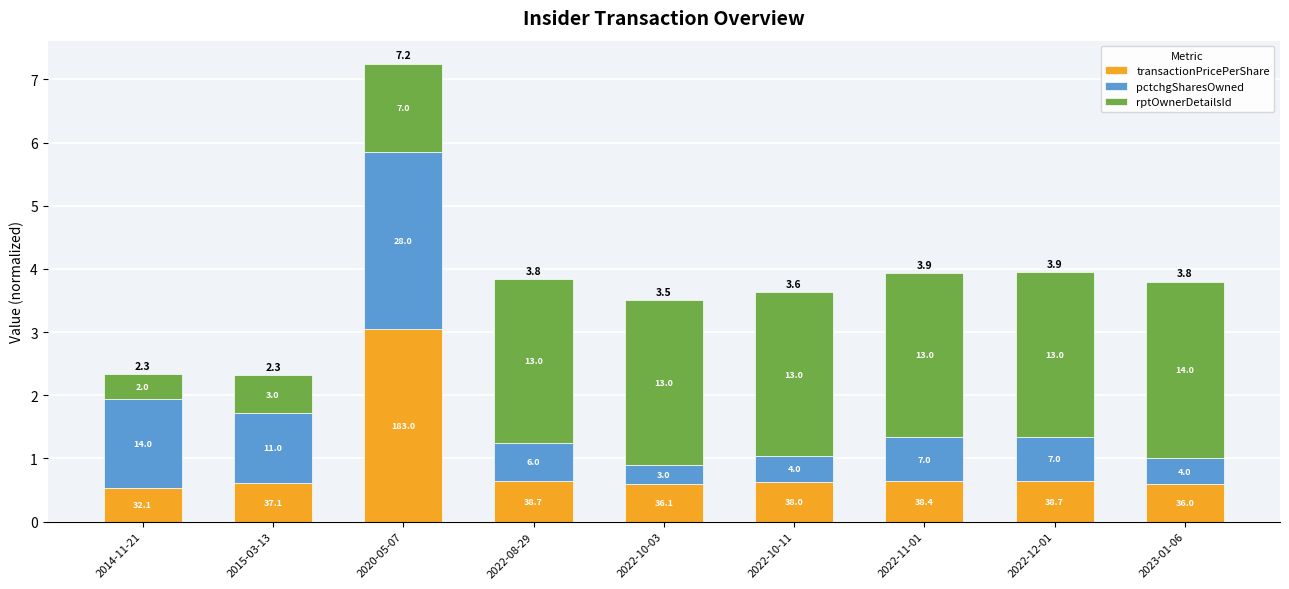

What is the difference between the maximum and minimum values in the transactionPricePerShare series?

2.5